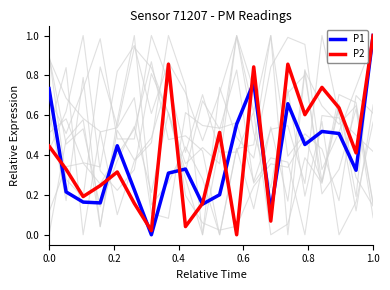

The P2 series shows 0.2 at 1.0. True or false?

False